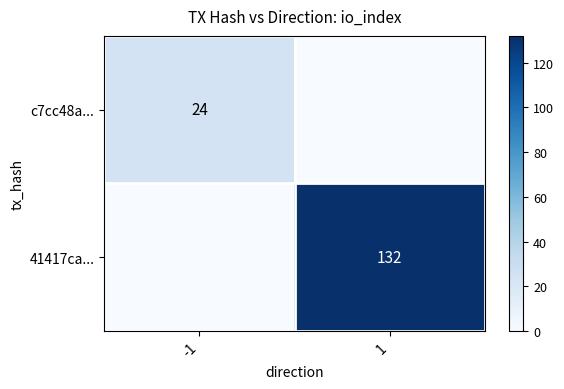

What is the maximum value shown in the chart?

132